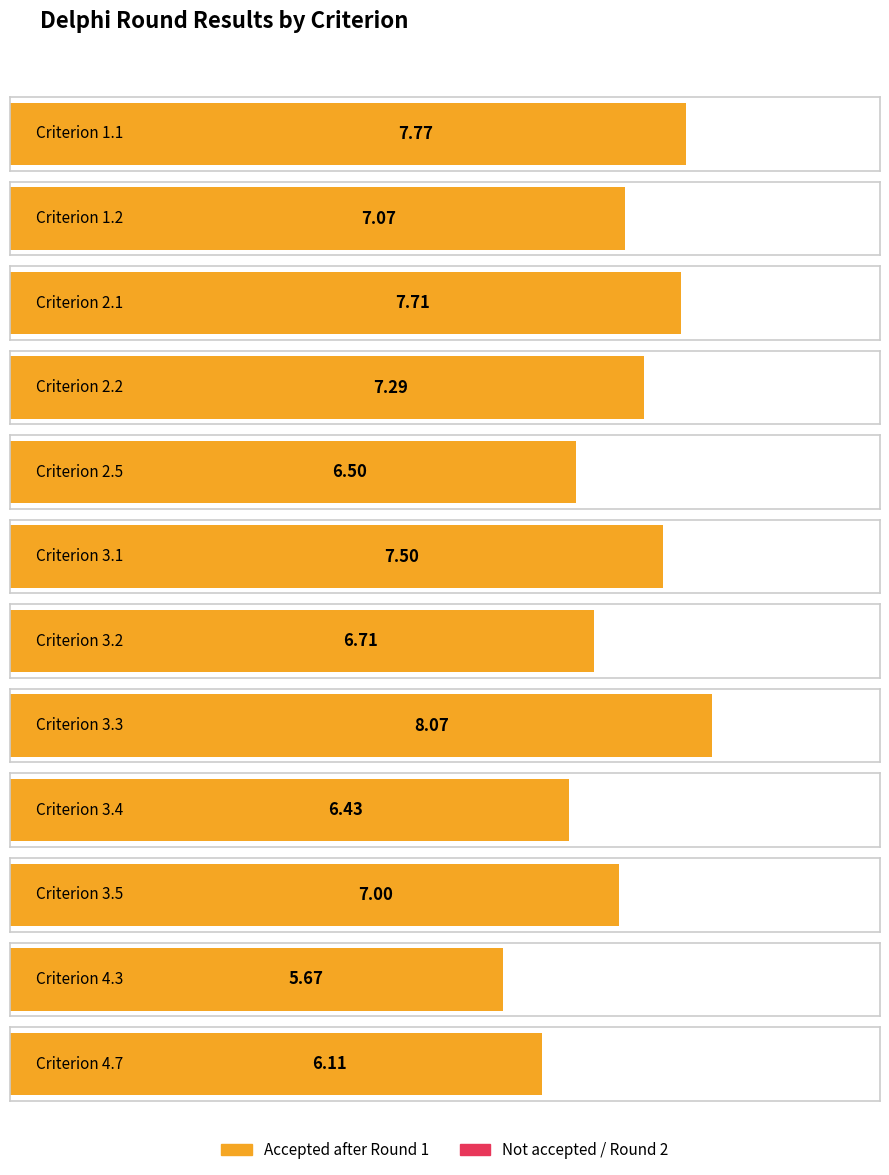

Which has a higher value, 3.5 or 2.5?

3.5